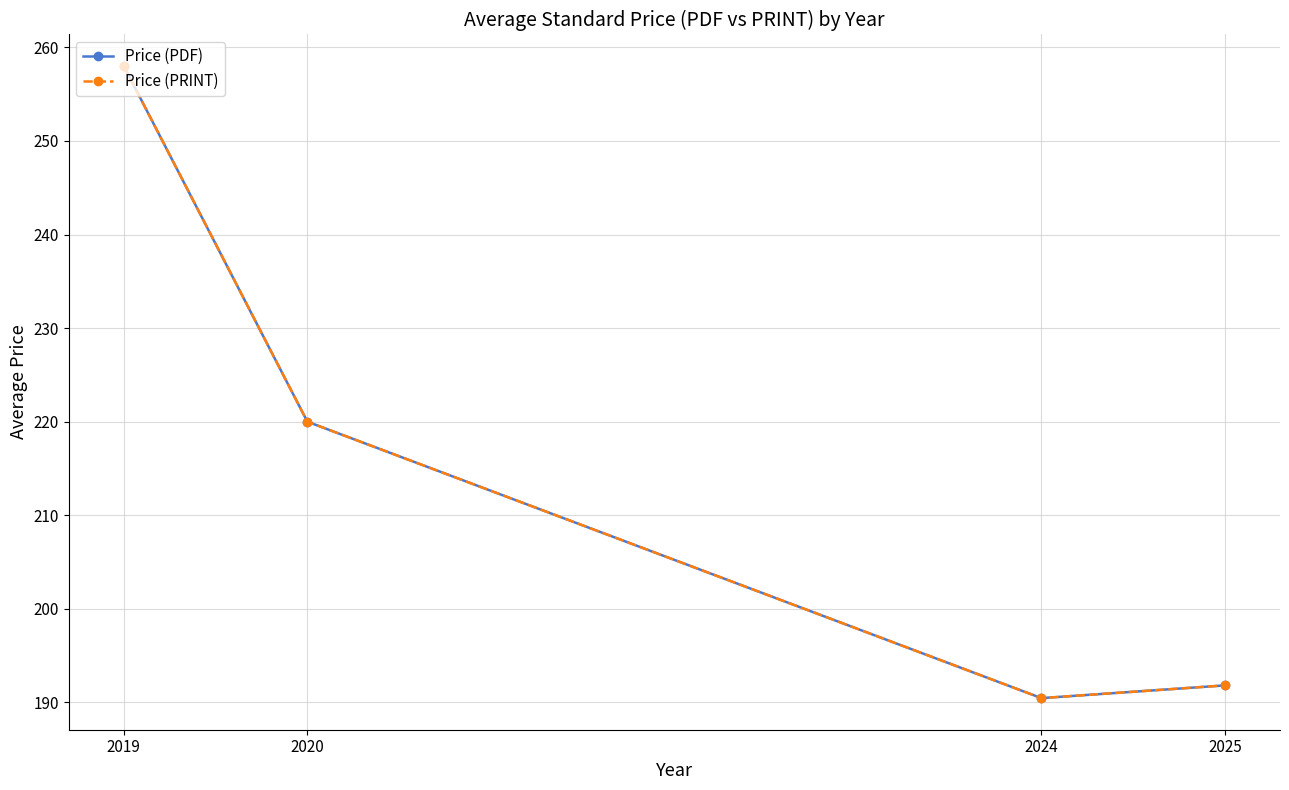

Is this an area chart (filled region under the line)?

No